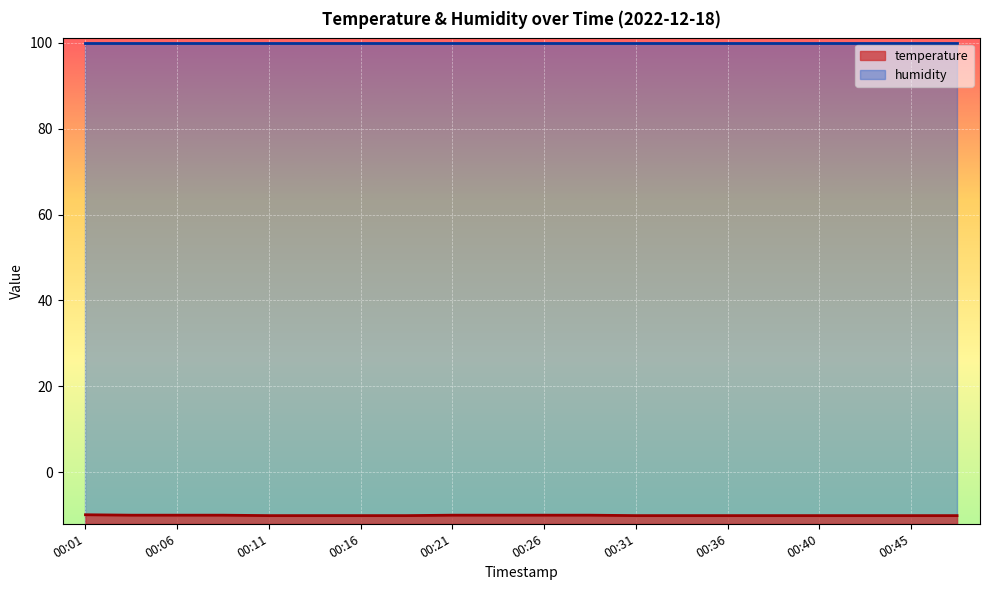

What is the change in value from 00:01 to 00:38?

-0.2